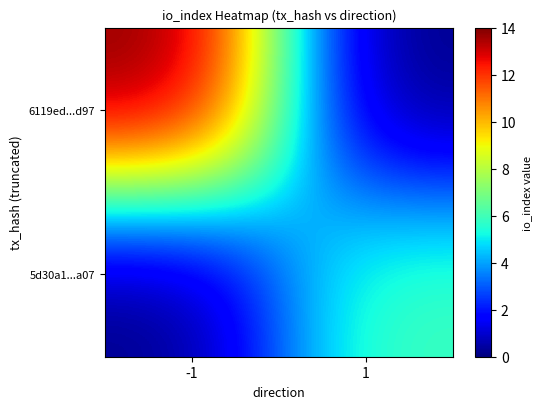

Count the number of categories in the chart.

2